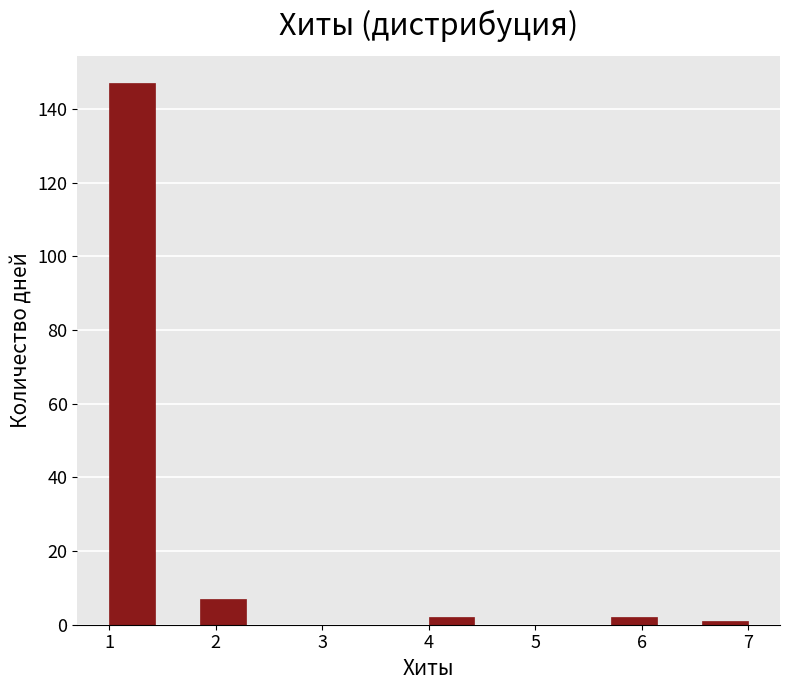

Over which range of the x-axis is the bar tallest?

1.0 to 1.4